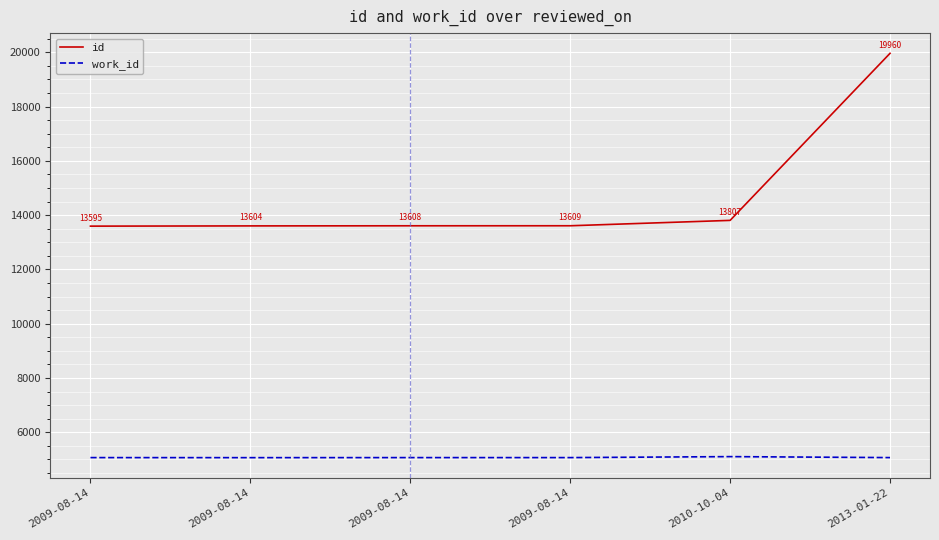

What is the difference between the id values at 2009-08-14 and 2009-08-14?

14